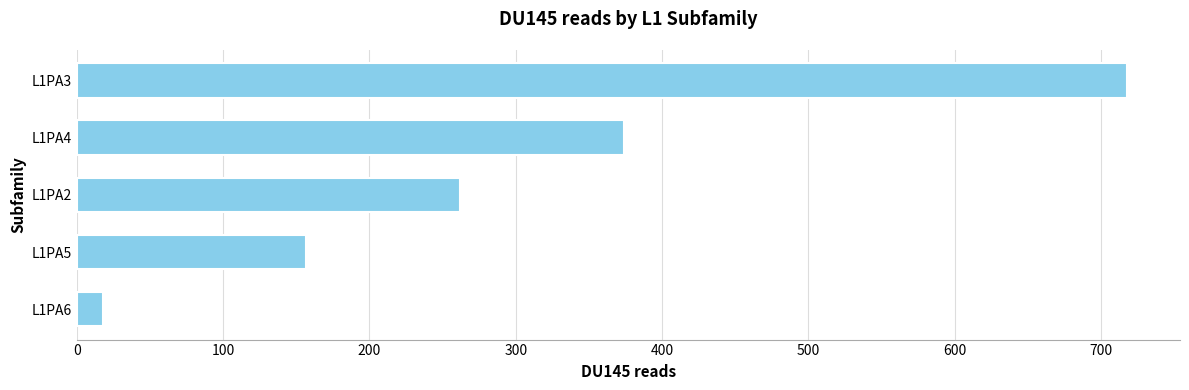

What is the sum of the values at L1PA5 and L1PA3?

875